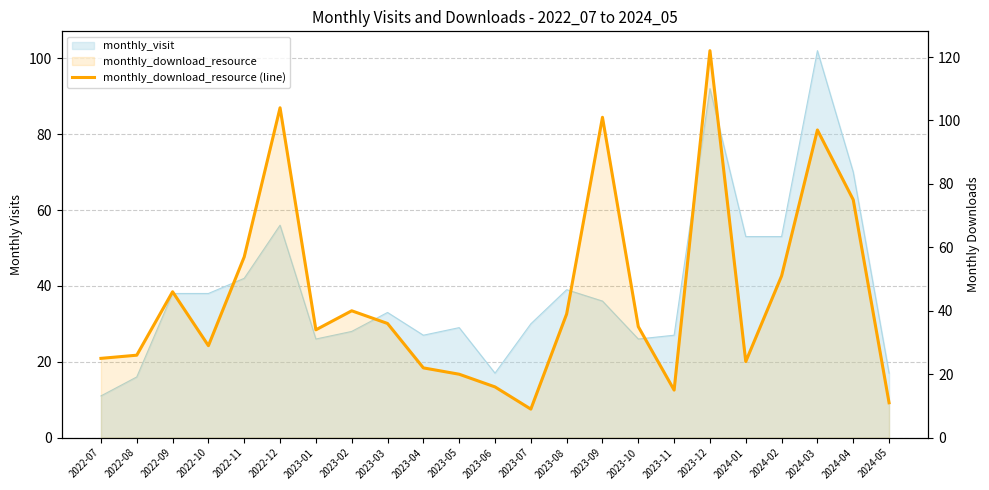

How many values exceed 35?

11